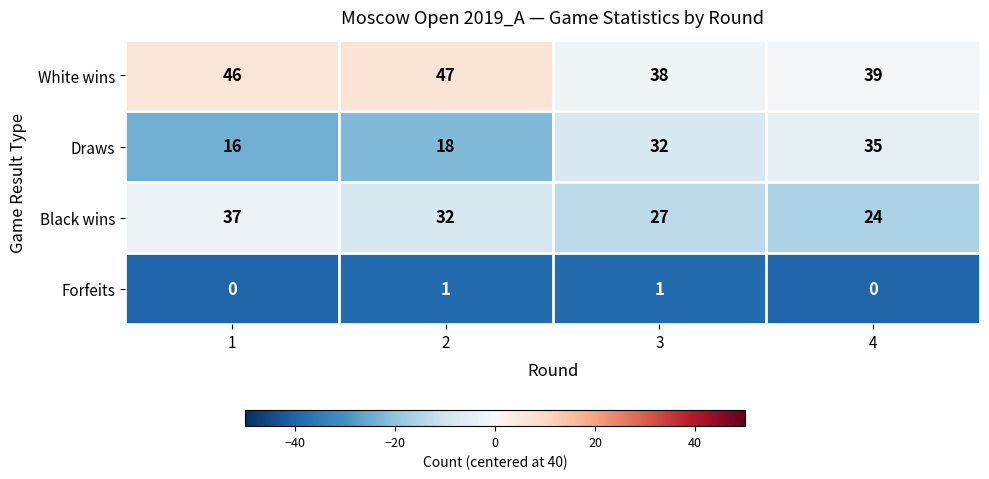

Rank the series by their maximum value, from lowest to highest.

Forfeits, Draws, Black wins, White wins